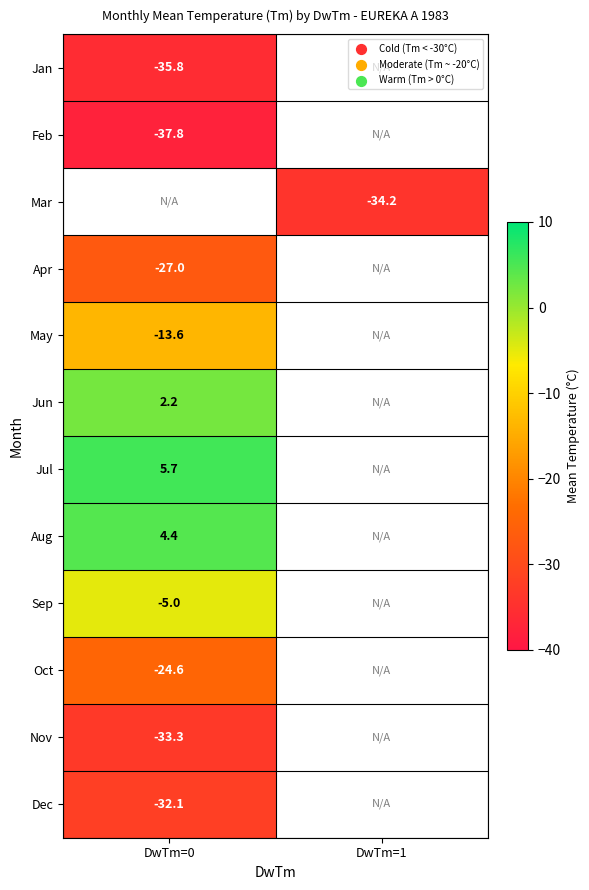

At how many categories does at least one series exceed -14?

1